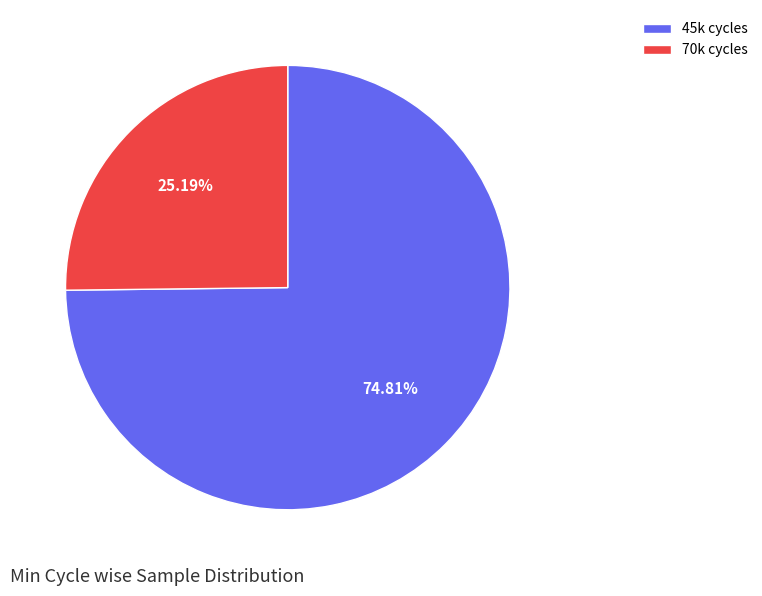

Rank the categories by value from lowest to highest.

70k cycles, 45k cycles